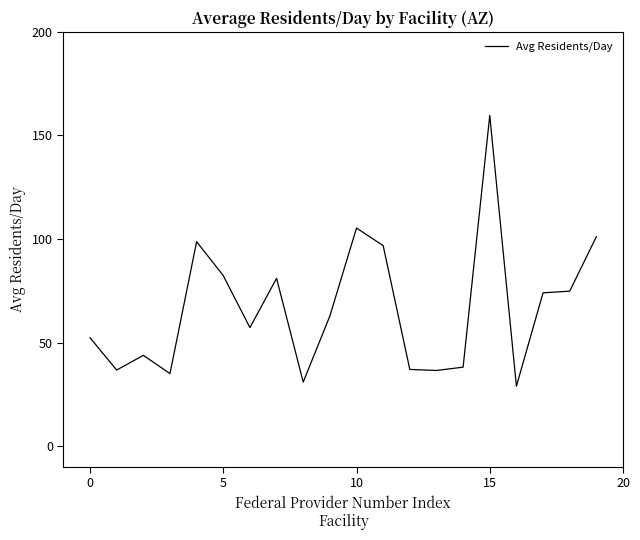

What is the greatest value displayed?

159.7